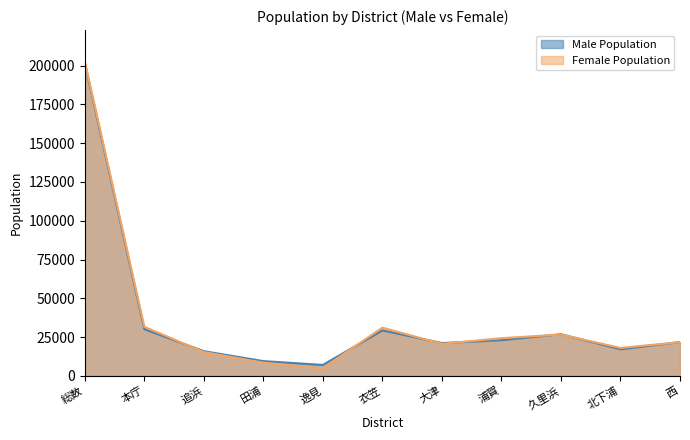

At which category does the chart reach its minimum across all series?

逸見